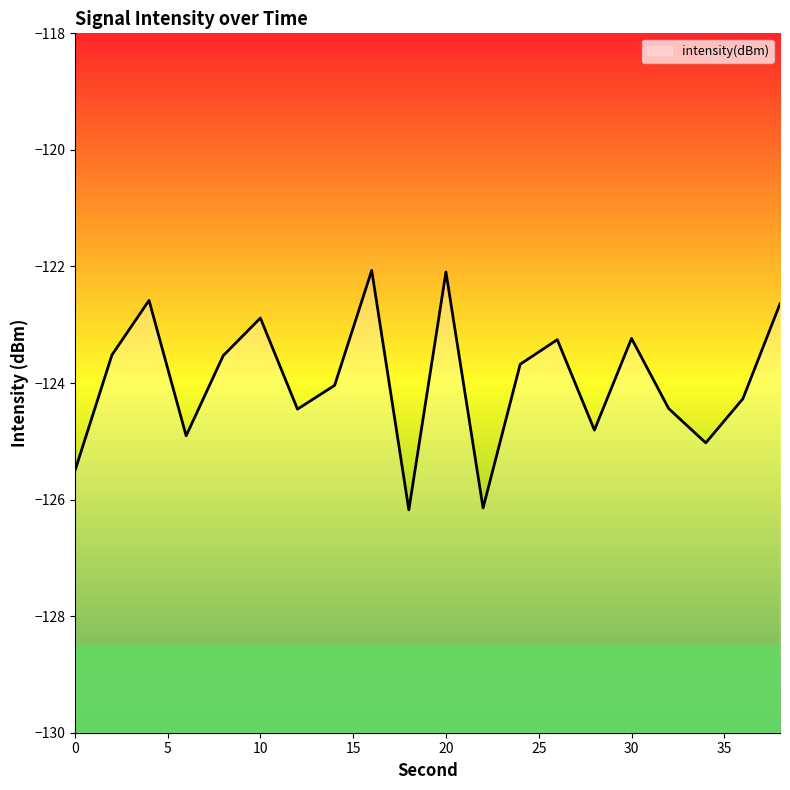

What is the difference between the values at 32 and 0?

1.1